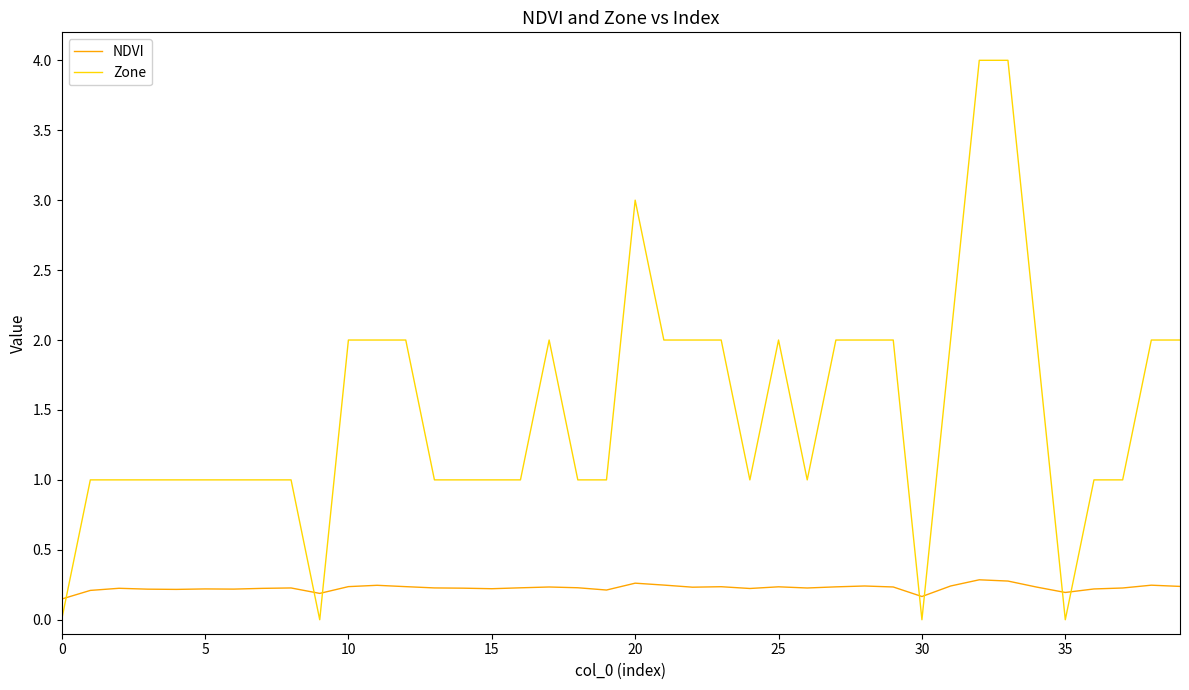

What is the maximum value shown in the chart?

4.0